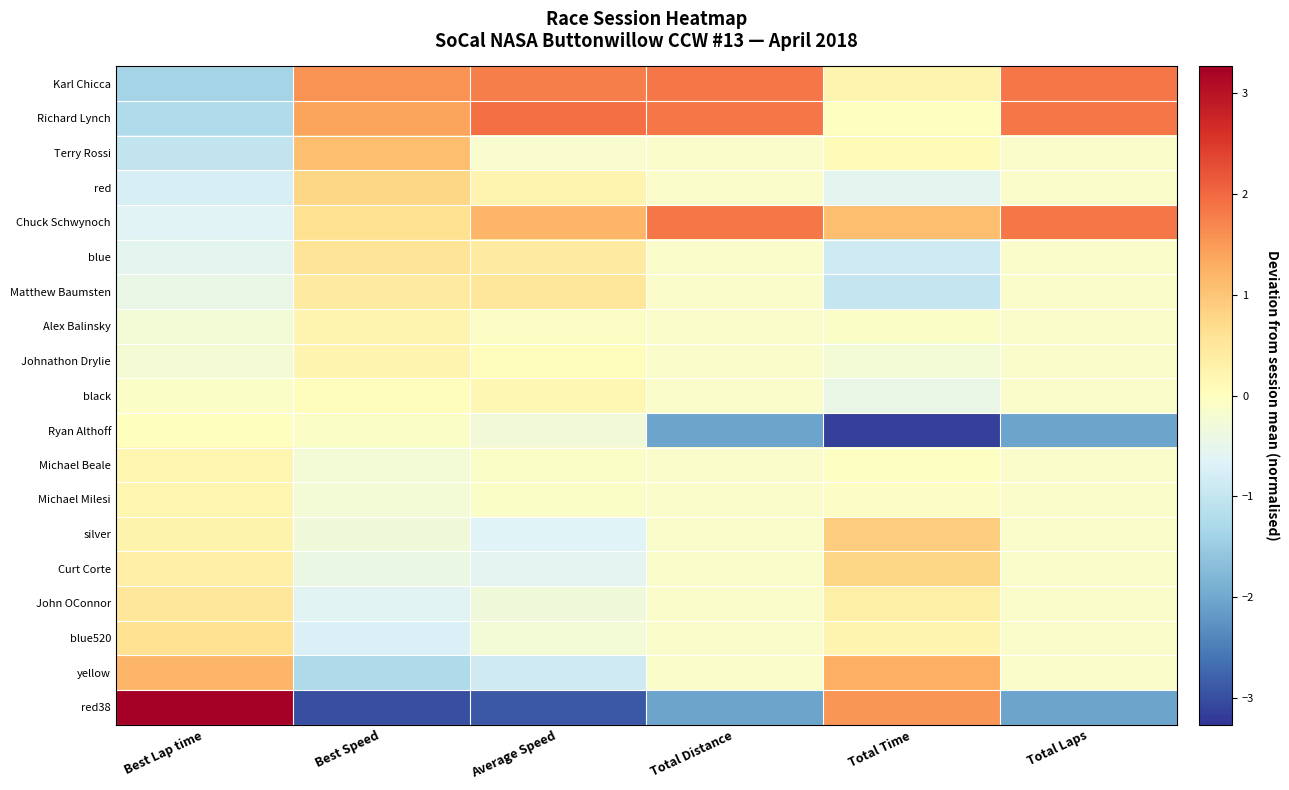

Reading left to right, transcribe all the data shown in this chart.

Karl Chicca: Best Lap time=-1.4	Best Speed=1.6	Average Speed=1.8	Total Distance=1.9	Total Time=0.2	Total Laps=1.9
Richard Lynch: Best Lap time=-1.2	Best Speed=1.4	Average Speed=1.9	Total Distance=1.9	Total Time=-0.0	Total Laps=1.9
Terry Rossi: Best Lap time=-1.0	Best Speed=1.1	Average Speed=-0.2	Total Distance=-0.1	Total Time=0.1	Total Laps=-0.1
red: Best Lap time=-0.7	Best Speed=0.8	Average Speed=0.2	Total Distance=-0.1	Total Time=-0.5	Total Laps=-0.1
Chuck Schwynoch: Best Lap time=-0.6	Best Speed=0.6	Average Speed=1.2	Total Distance=1.9	Total Time=1.1	Total Laps=1.9
blue: Best Lap time=-0.6	Best Speed=0.6	Average Speed=0.4	Total Distance=-0.1	Total Time=-0.9	Total Laps=-0.1
Matthew Baumsten: Best Lap time=-0.4	Best Speed=0.4	Average Speed=0.5	Total Distance=-0.1	Total Time=-1.0	Total Laps=-0.1
Alex Balinsky: Best Lap time=-0.3	Best Speed=0.2	Average Speed=-0.1	Total Distance=-0.1	Total Time=-0.1	Total Laps=-0.1
Johnathon Drylie: Best Lap time=-0.3	Best Speed=0.2	Average Speed=0.0	Total Distance=-0.1	Total Time=-0.3	Total Laps=-0.1
black: Best Lap time=-0.1	Best Speed=0.0	Average Speed=0.2	Total Distance=-0.1	Total Time=-0.5	Total Laps=-0.1
Ryan Althoff: Best Lap time=0.0	Best Speed=-0.1	Average Speed=-0.3	Total Distance=-2.1	Total Time=-3.1	Total Laps=-2.1
Michael Beale: Best Lap time=0.2	Best Speed=-0.3	Average Speed=-0.1	Total Distance=-0.1	Total Time=-0.0	Total Laps=-0.1
Michael Milesi: Best Lap time=0.2	Best Speed=-0.3	Average Speed=-0.1	Total Distance=-0.1	Total Time=-0.1	Total Laps=-0.1
silver: Best Lap time=0.2	Best Speed=-0.3	Average Speed=-0.7	Total Distance=-0.1	Total Time=0.9	Total Laps=-0.1
Curt Corte: Best Lap time=0.4	Best Speed=-0.4	Average Speed=-0.6	Total Distance=-0.1	Total Time=0.8	Total Laps=-0.1
John OConnor: Best Lap time=0.5	Best Speed=-0.6	Average Speed=-0.3	Total Distance=-0.1	Total Time=0.3	Total Laps=-0.1
blue520: Best Lap time=0.6	Best Speed=-0.7	Average Speed=-0.3	Total Distance=-0.1	Total Time=0.2	Total Laps=-0.1
yellow: Best Lap time=1.2	Best Speed=-1.3	Average Speed=-0.8	Total Distance=-0.1	Total Time=1.3	Total Laps=-0.1
red38: Best Lap time=3.3	Best Speed=-3.0	Average Speed=-2.9	Total Distance=-2.1	Total Time=1.5	Total Laps=-2.1